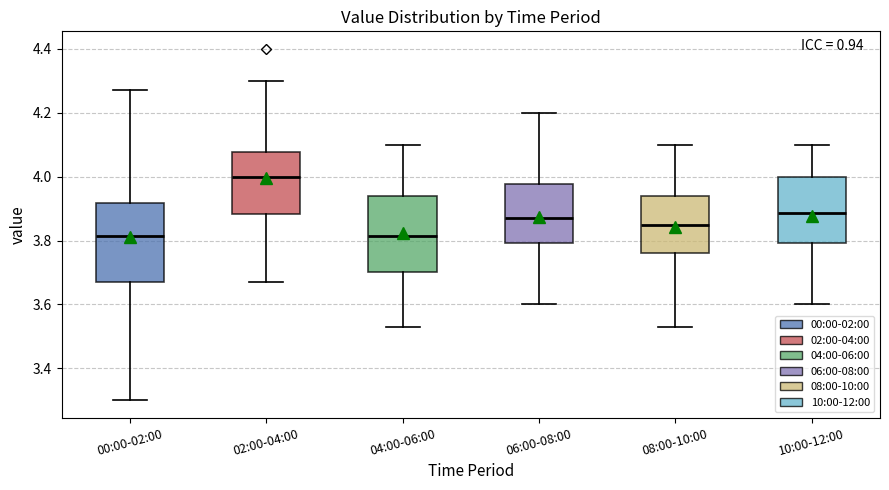

Reading left to right, transcribe this box plot: for each box, give where its median line is, the range the box spans, and where its two whiskers end, as read against the y-axis. The values are not printed on the chart, so give them approximately, as read against the axis.

00:00-02:00: median 3.82, box 3.68 to 3.92, whiskers 3.30 to 4.28
02:00-04:00: median 4.00, box 3.88 to 4.08, whiskers 3.68 to 4.30
04:00-06:00: median 3.82, box 3.70 to 3.94, whiskers 3.54 to 4.10
06:00-08:00: median 3.88, box 3.80 to 3.98, whiskers 3.60 to 4.20
08:00-10:00: median 3.86, box 3.76 to 3.94, whiskers 3.54 to 4.10
10:00-12:00: median 3.88, box 3.80 to 4.00, whiskers 3.60 to 4.10